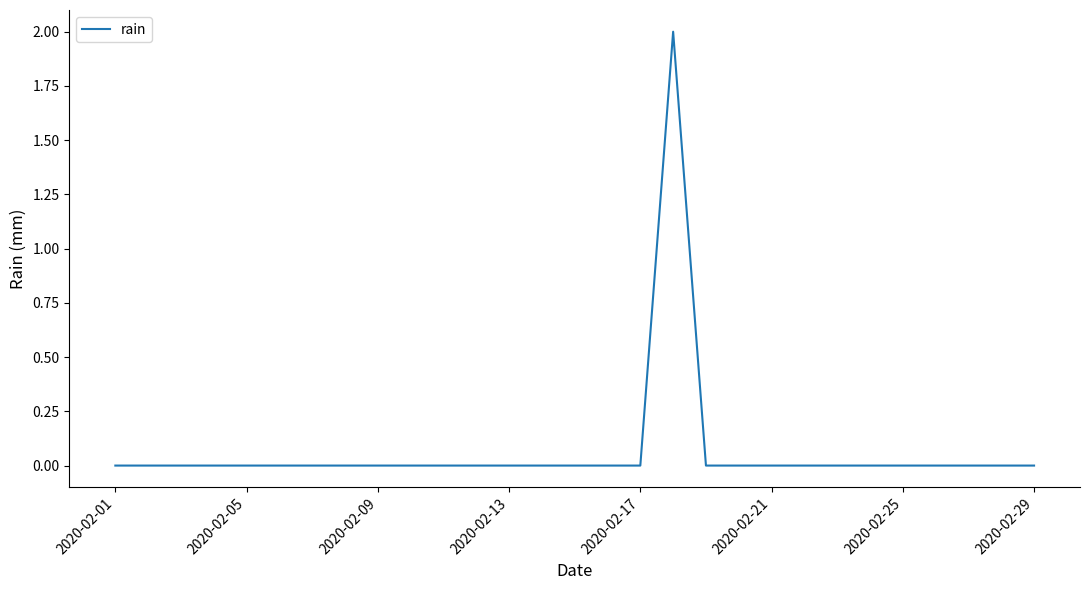

How many points are higher than both their immediate neighbors (excluding endpoints)?

1